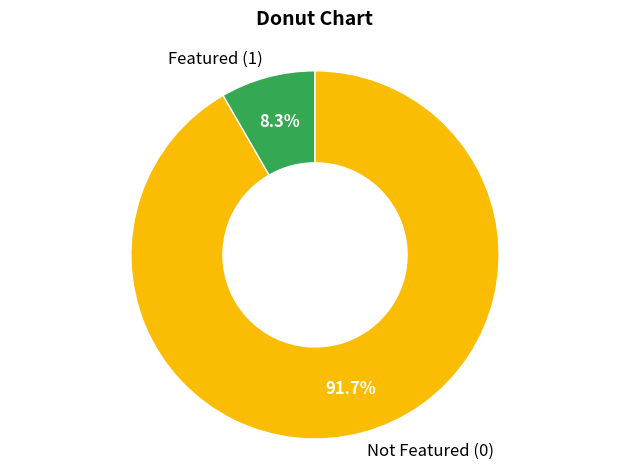

Rank the categories by value from highest to lowest.

Not Featured (0), Featured (1)